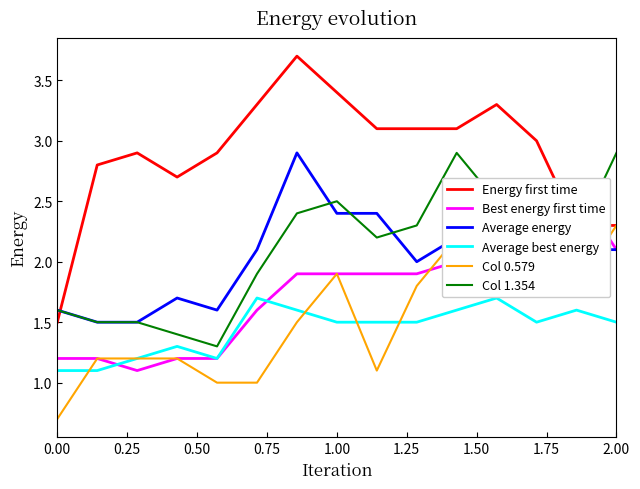

The Col 1.354 series shows 2.5 at 1.00. True or false?

True